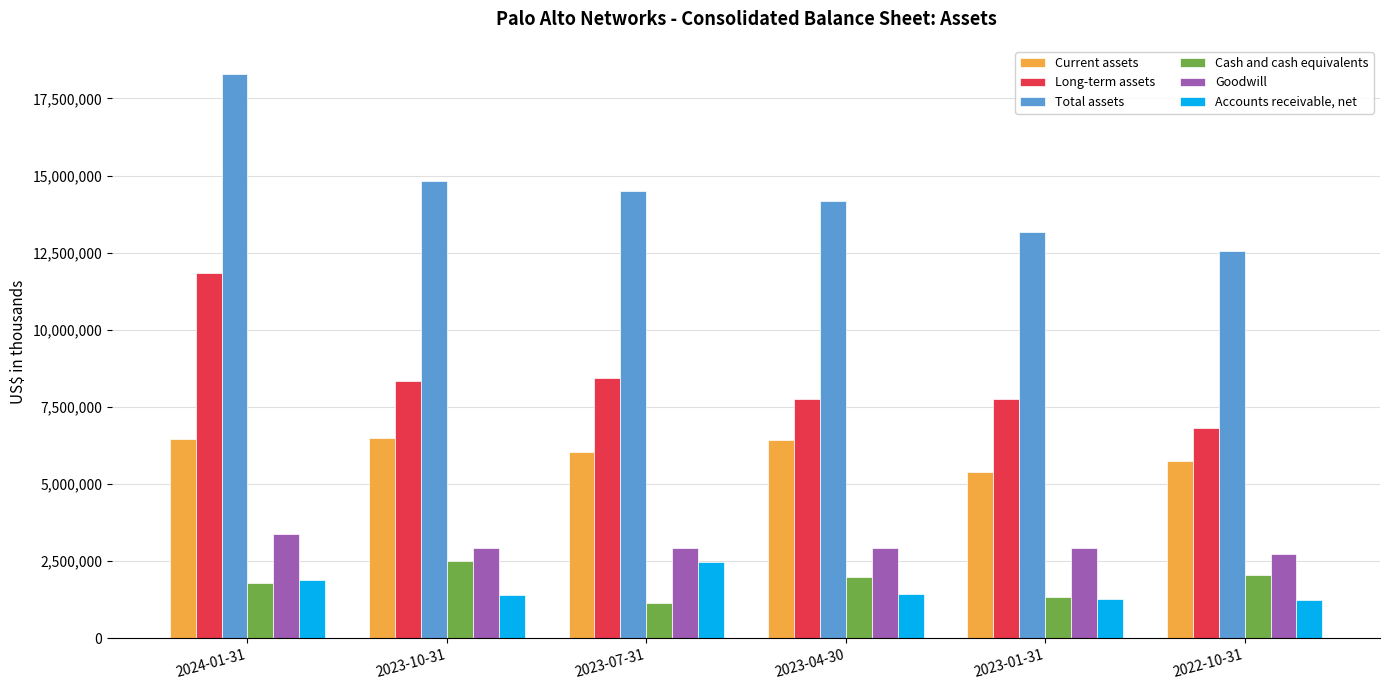

List the series in order of their peak value, lowest first.

Accounts receivable, net, Cash and cash equivalents, Goodwill, Current assets, Long-term assets, Total assets